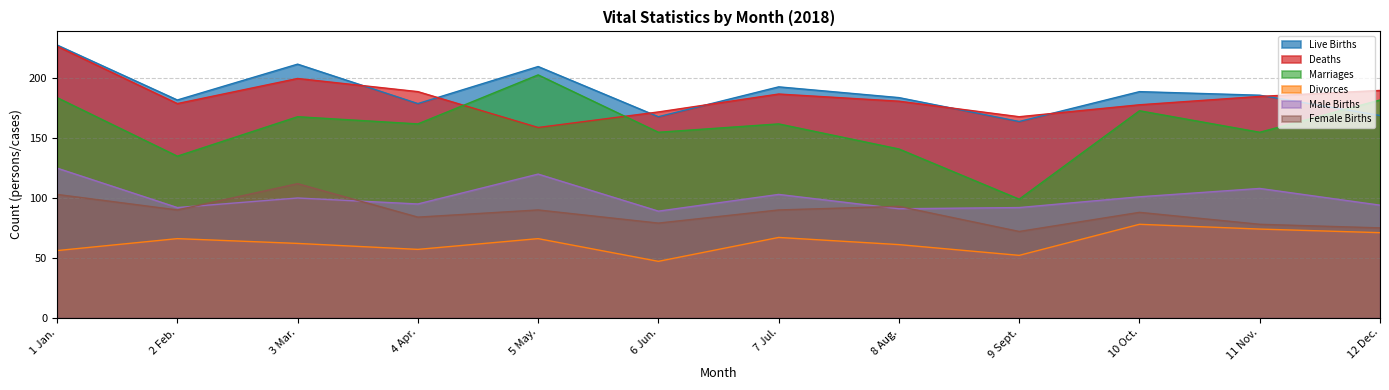

The Marriages series shows 99 at 9 Sept.. True or false?

True